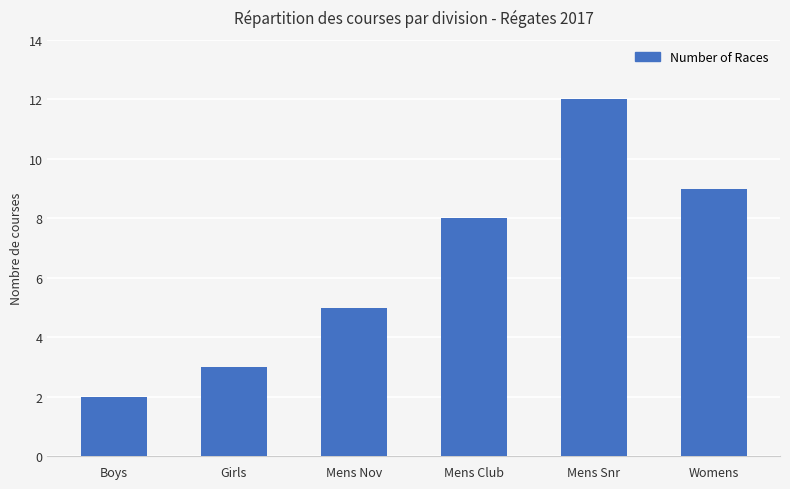

List the labels in order of value, largest first.

Mens Snr, Womens, Mens Club, Mens Nov, Girls, Boys